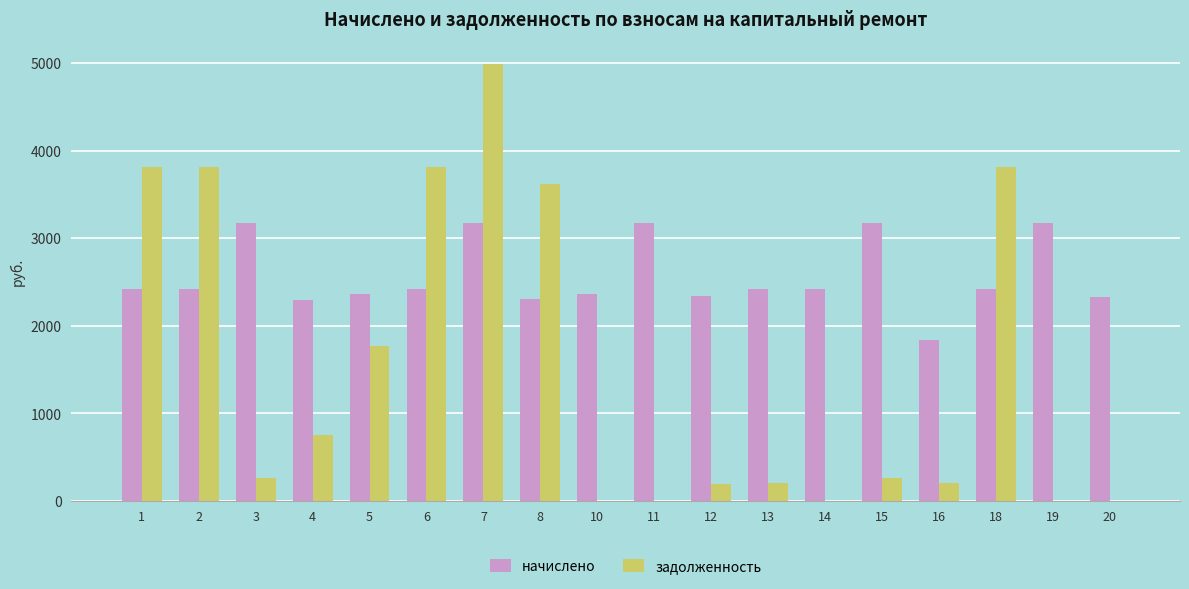

At which category is the sum across all series the highest?

7